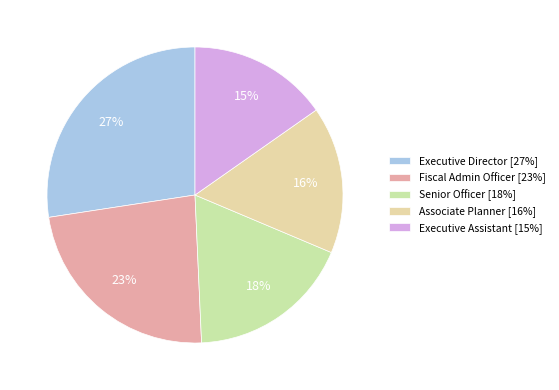

Which category has the smallest portion of the pie?

Executive Assistant